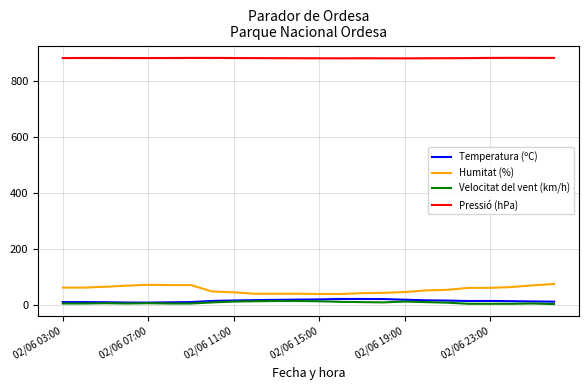

True or false: Humitat (%) and Pressió (hPa) intersect in this chart.

False